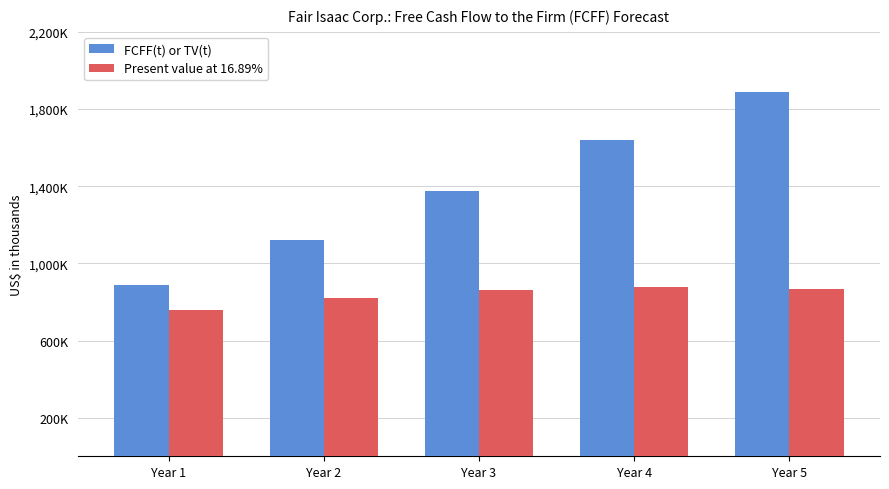

What are all the series names shown in the legend?

FCFF(t) or TV(t), Present value at 16.89%